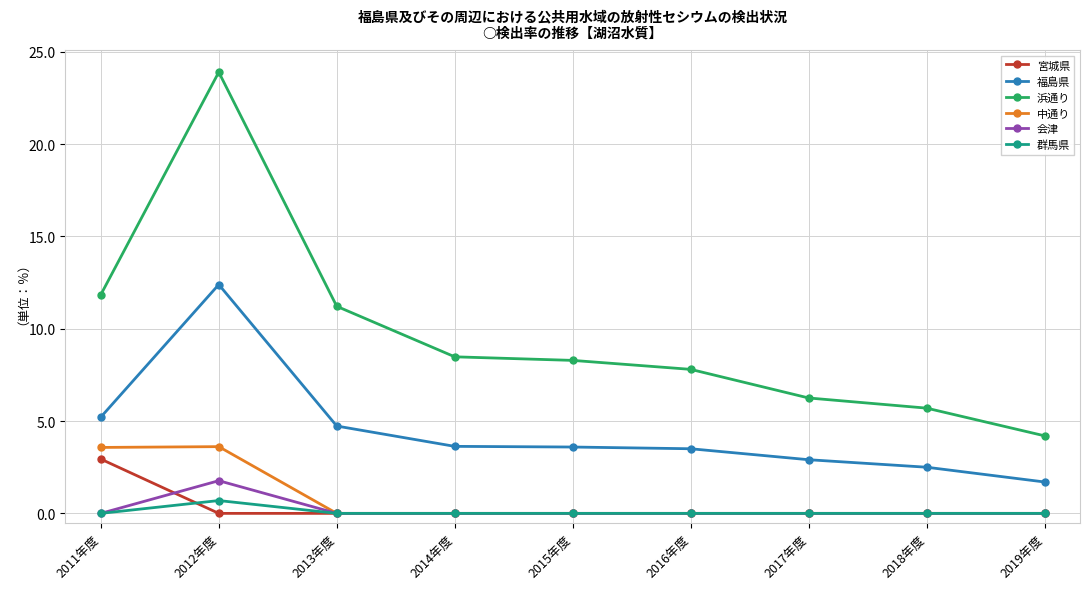

What is the approximate value of 浜通り at 2016年度?

7.8